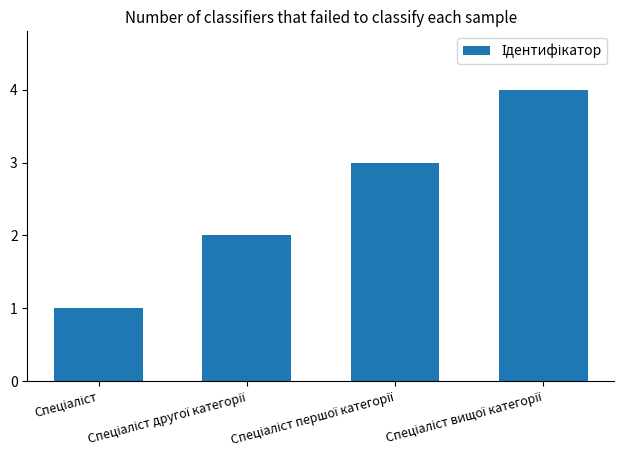

What is the sum of all values?

10